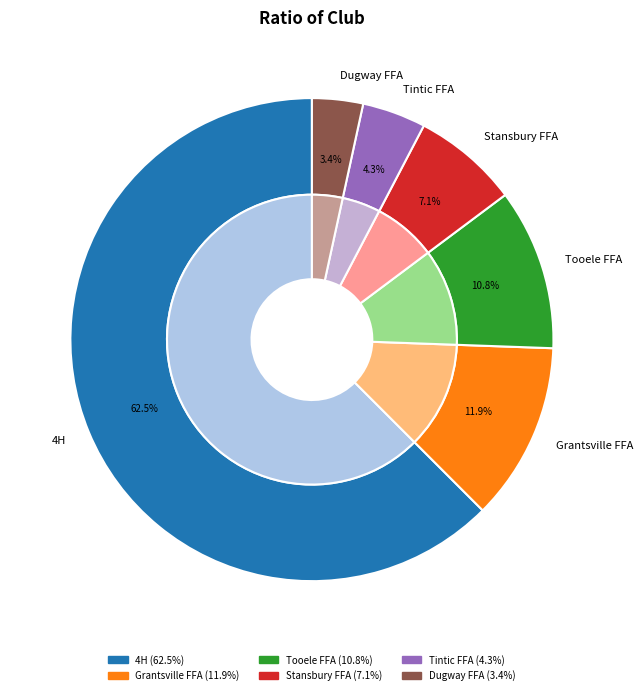

Is it true that Grantsville FFA is 12% of the pie?

True